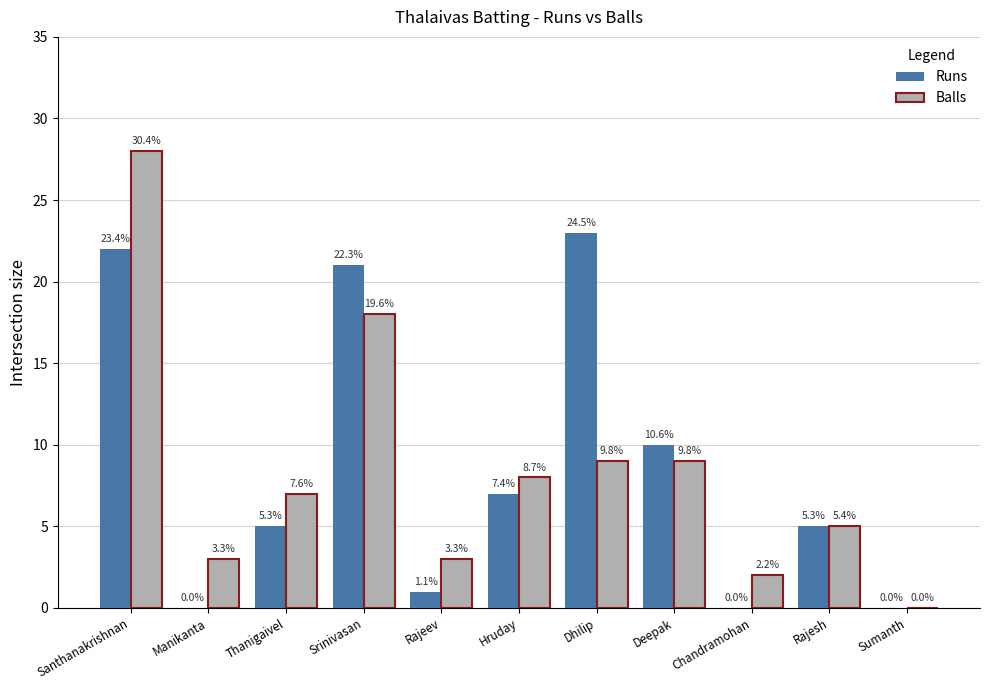

What are all the series names shown in the legend?

Runs, Balls